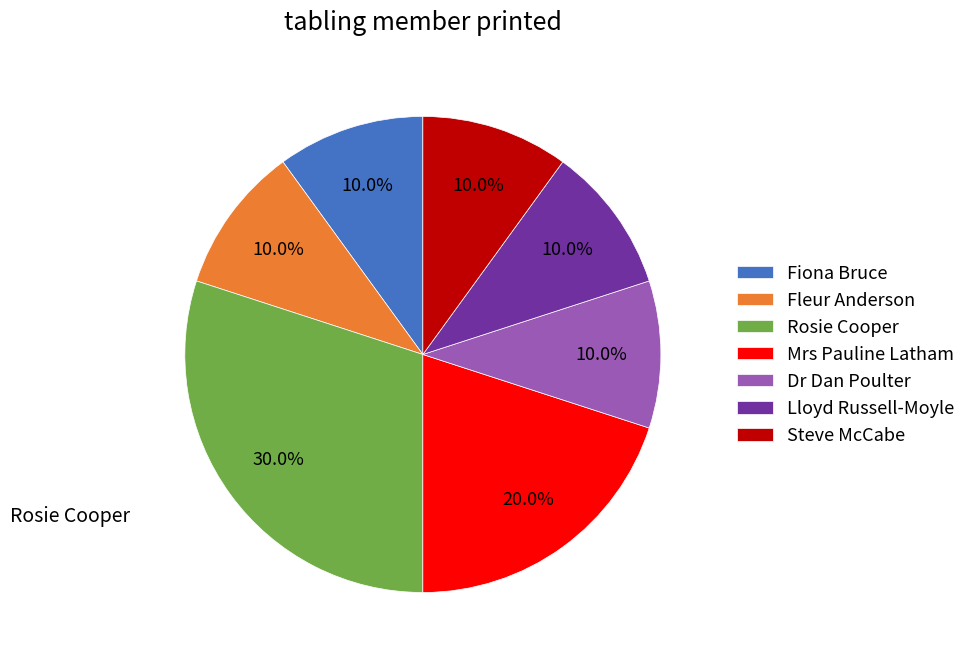

To the nearest percent, what portion does Steve McCabe represent?

10%